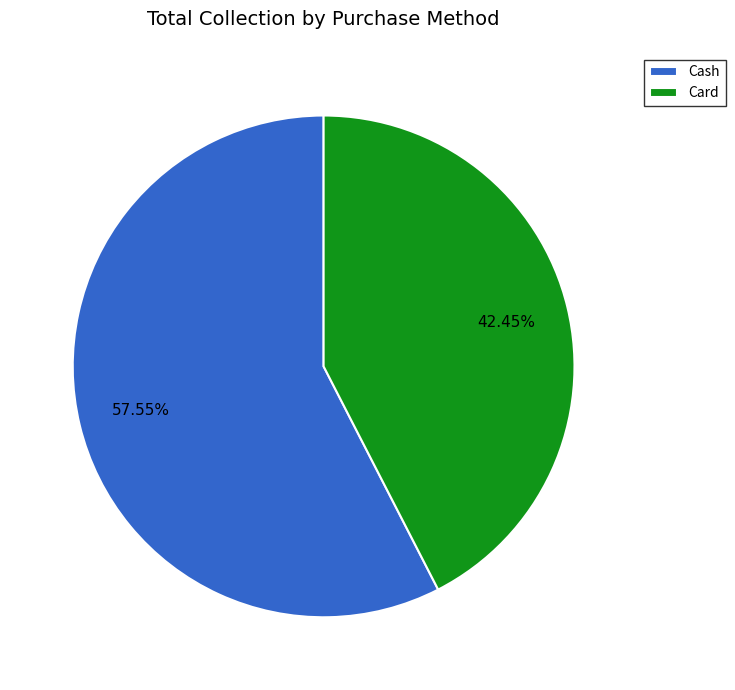

Does Cash represent more than half of the total?

Yes